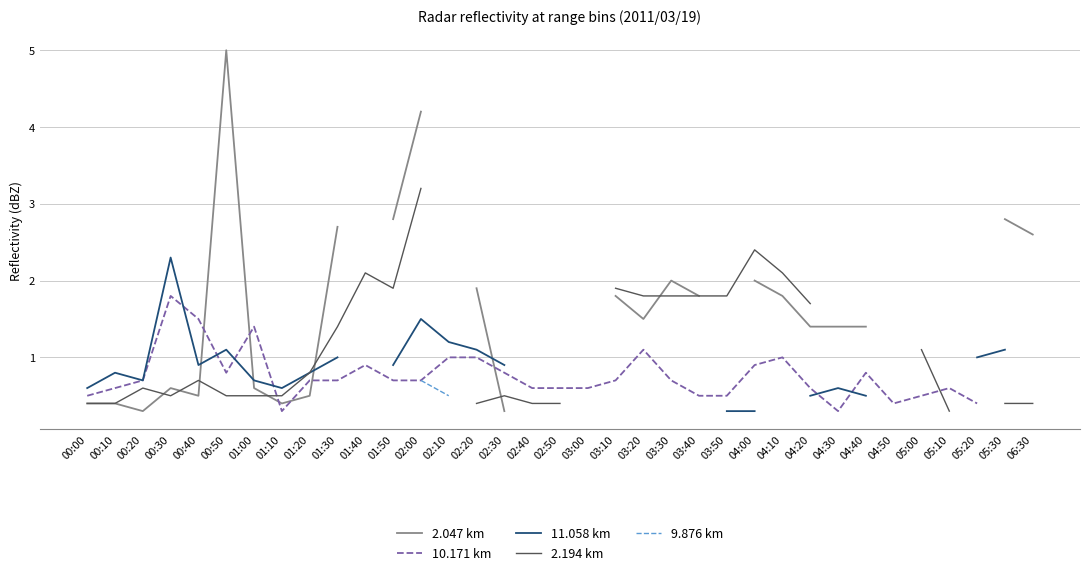

How many lines are shown in the chart?

5